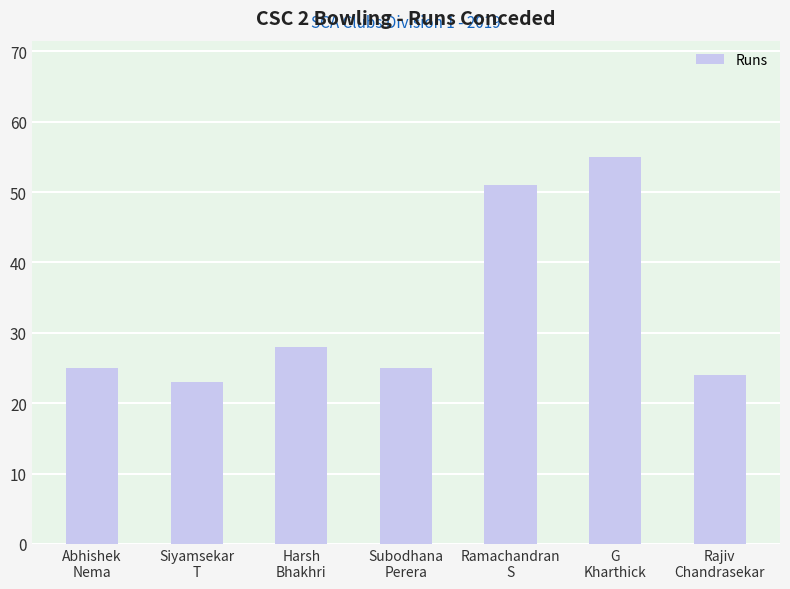

The chart shows a value of 51 at Ramachandran
S. True or false?

True